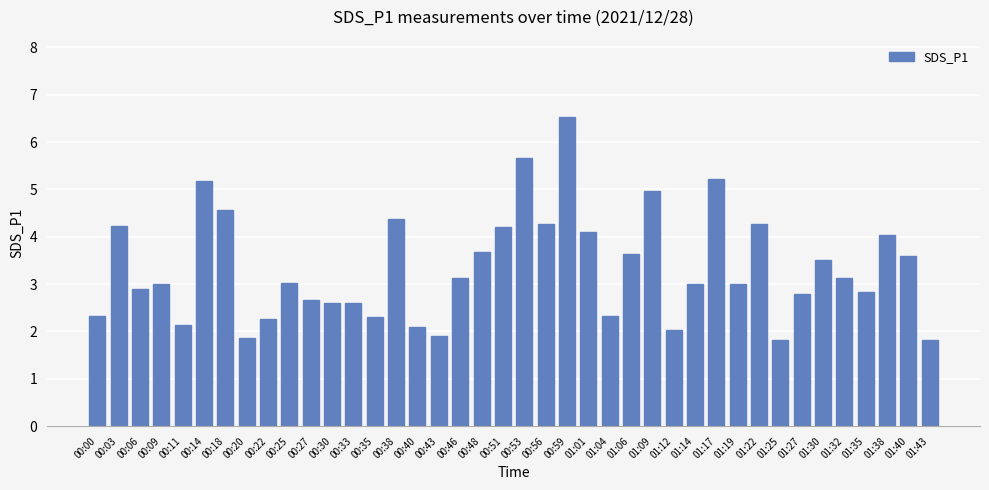

Reading right to left, extract all data points from this chart.

01:43=1.8	01:40=3.6	01:38=4.0	01:35=2.8	01:32=3.1	01:30=3.5	01:27=2.8	01:25=1.8	01:22=4.3	01:19=3.0	01:17=5.2	01:14=3.0	01:12=2.0	01:09=5.0	01:06=3.6	01:04=2.3	01:01=4.1	00:59=6.5	00:56=4.3	00:53=5.7	00:51=4.2	00:48=3.7	00:46=3.1	00:43=1.9	00:40=2.1	00:38=4.4	00:35=2.3	00:33=2.6	00:30=2.6	00:27=2.7	00:25=3.0	00:22=2.3	00:20=1.9	00:18=4.6	00:14=5.2	00:11=2.1	00:09=3.0	00:06=2.9	00:03=4.2	00:00=2.3